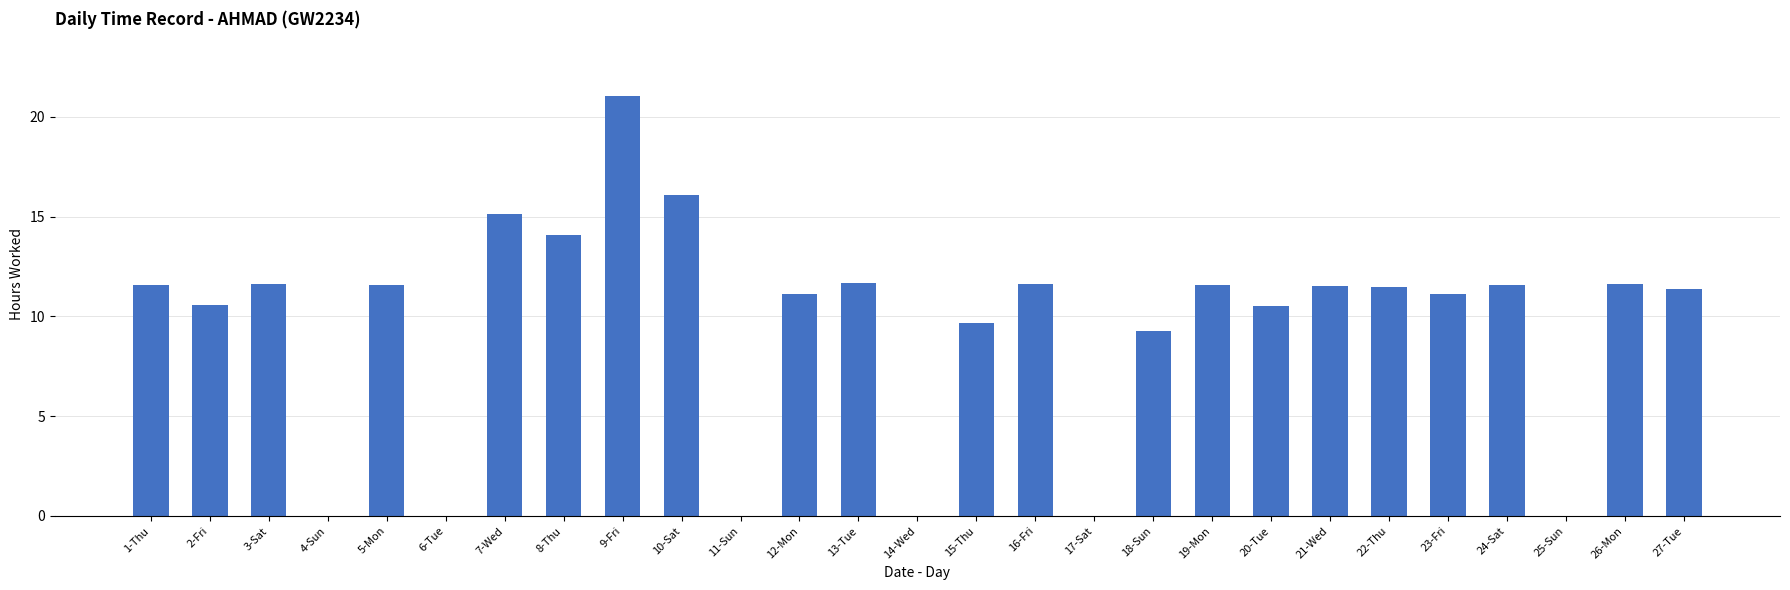

What is the ratio of the value at 5-Mon to the value at 24-Sat?

1.0